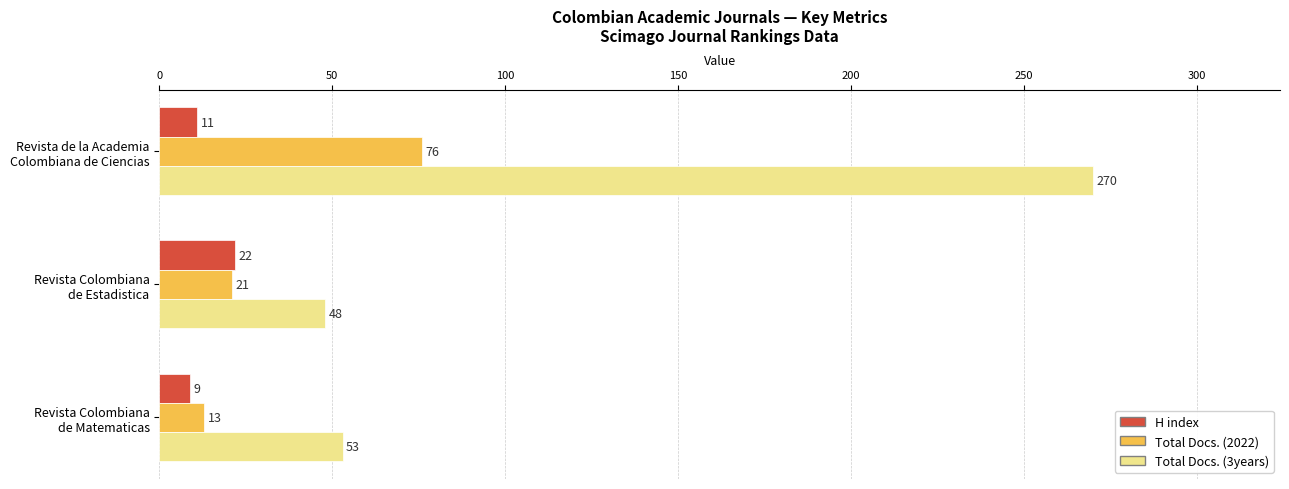

How many series are shown in this chart?

3